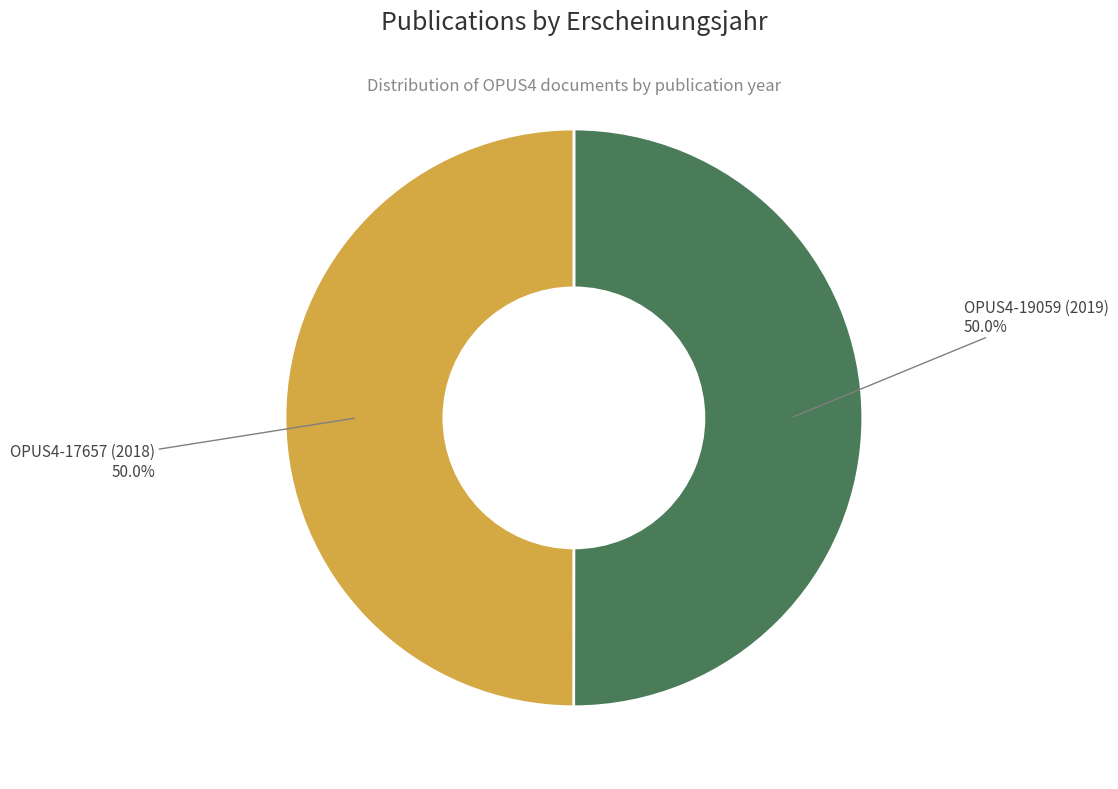

Which slice is the largest?

OPUS4-19059 (2019)